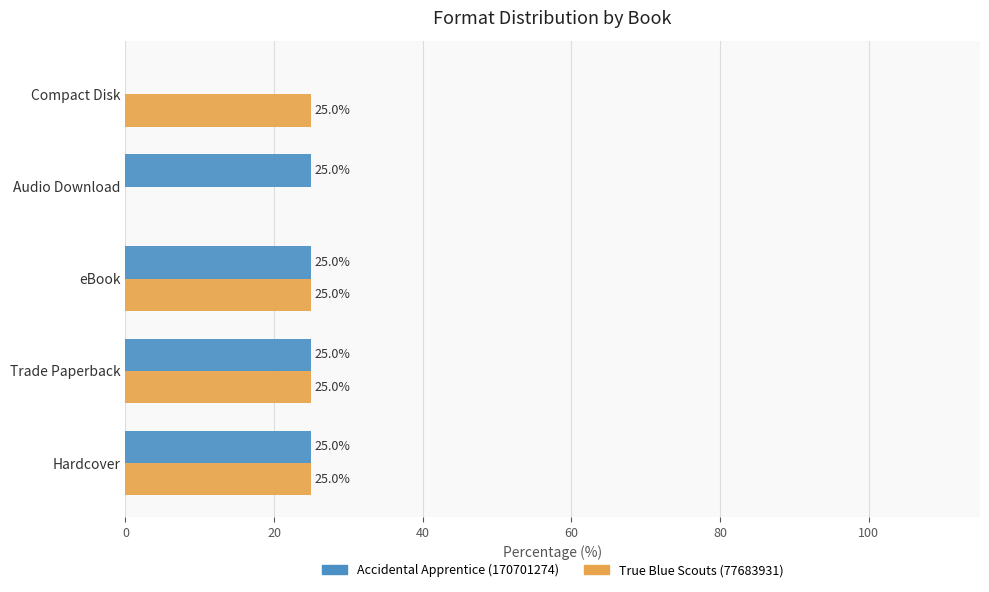

Which series changed the most between Hardcover and Audio Download?

True Blue Scouts (77683931)